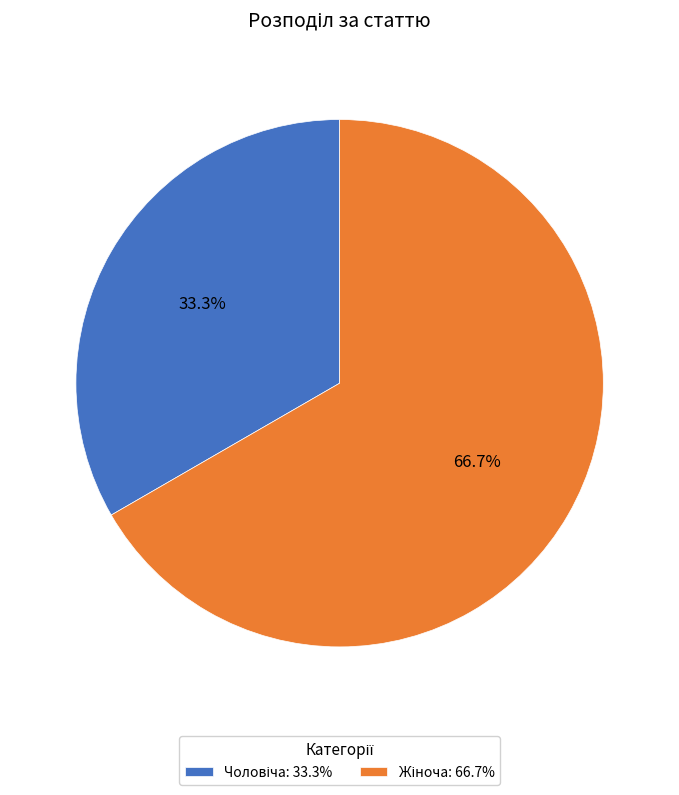

How many slices are in this pie chart?

2